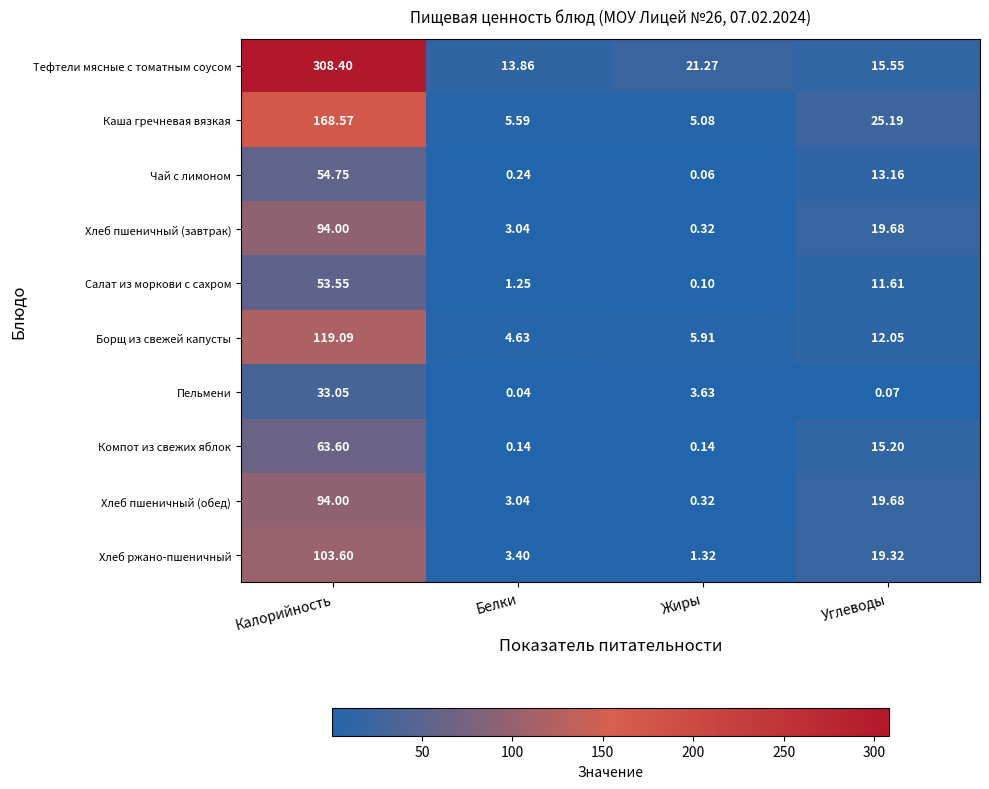

How many categories are shown in the chart?

4